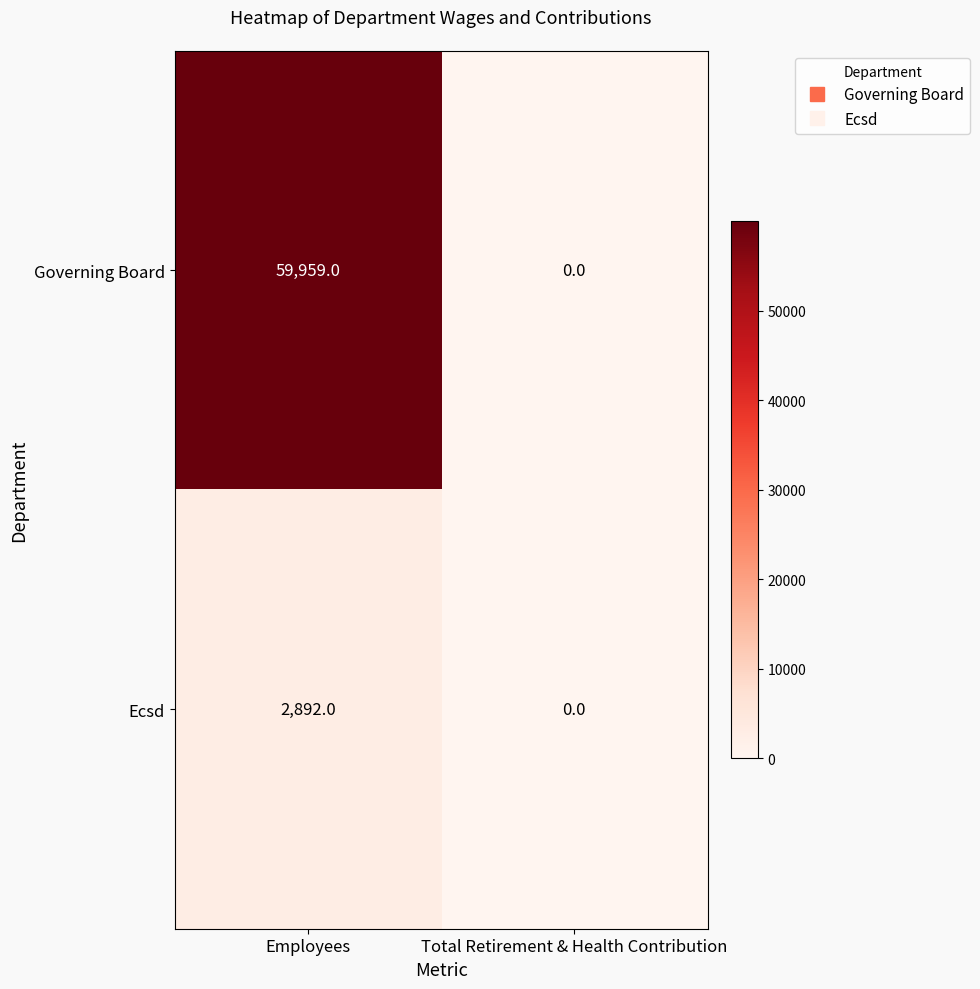

Which series has the largest range (max minus min)?

Governing Board